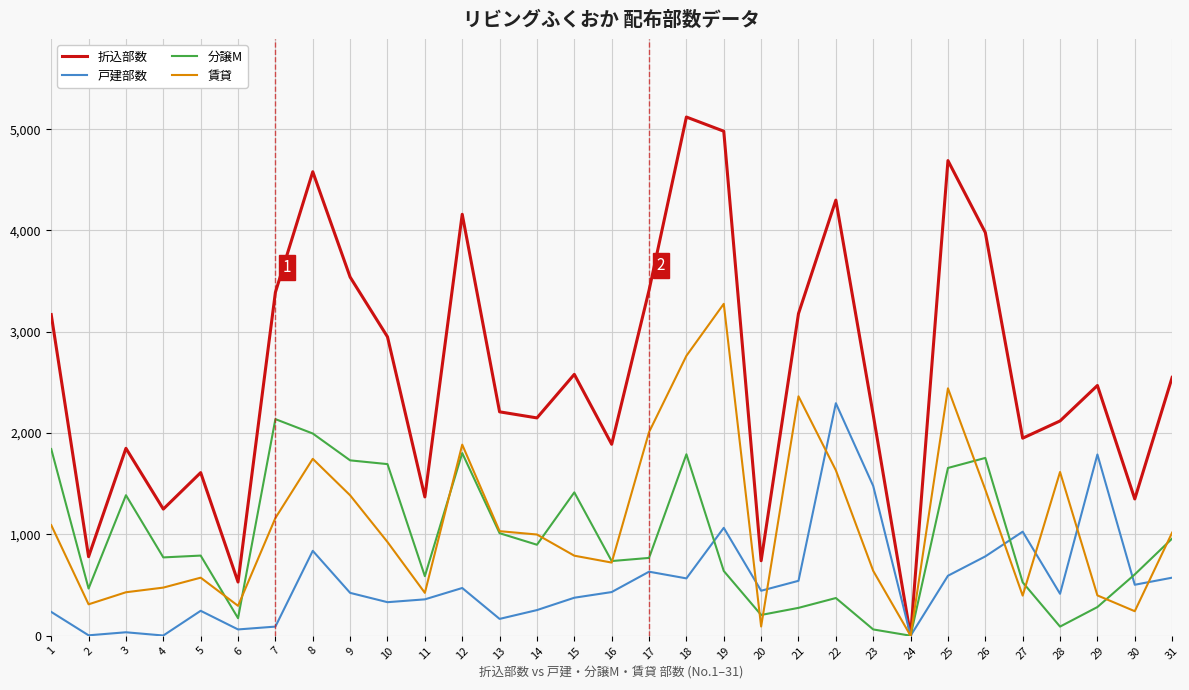

What is the greatest value displayed?

5120